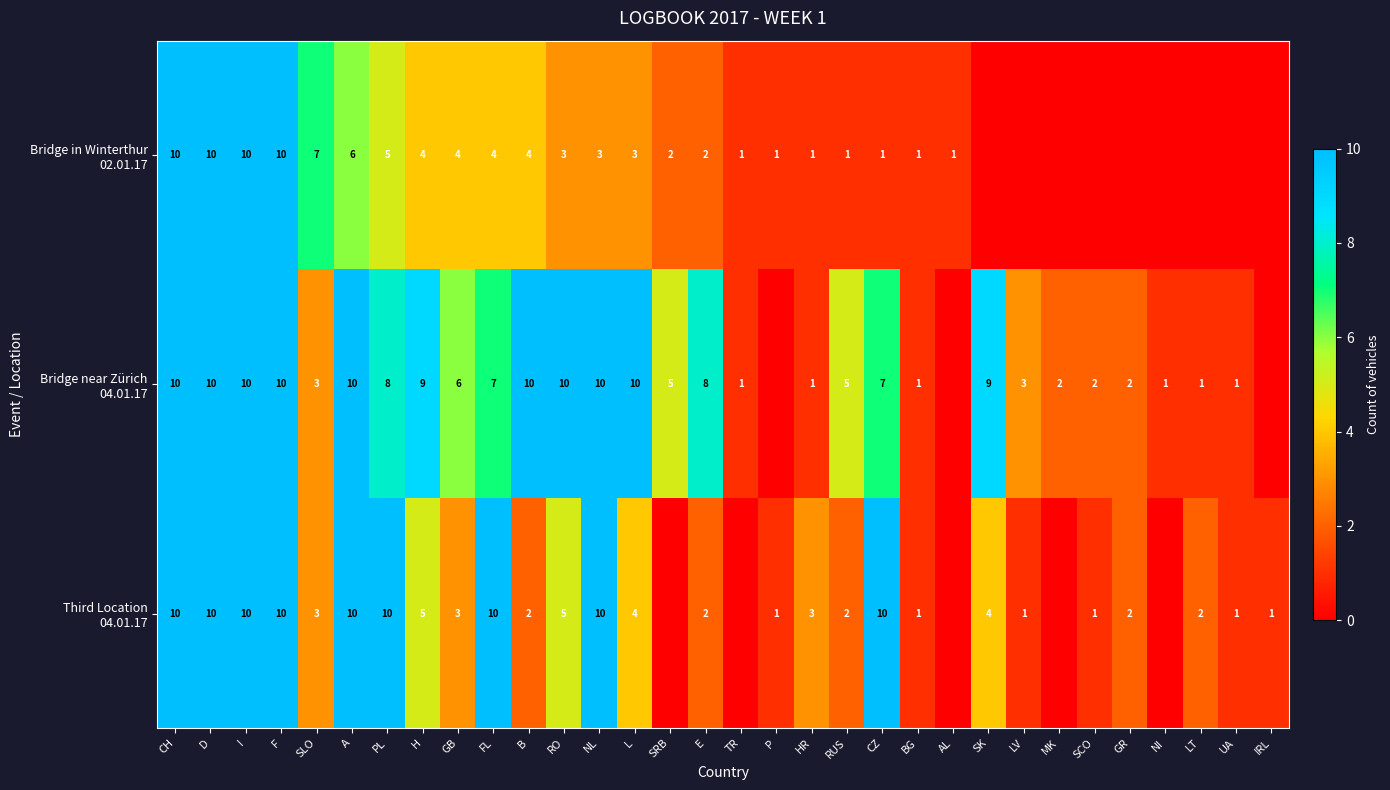

What is the total value across all series at PL?

23